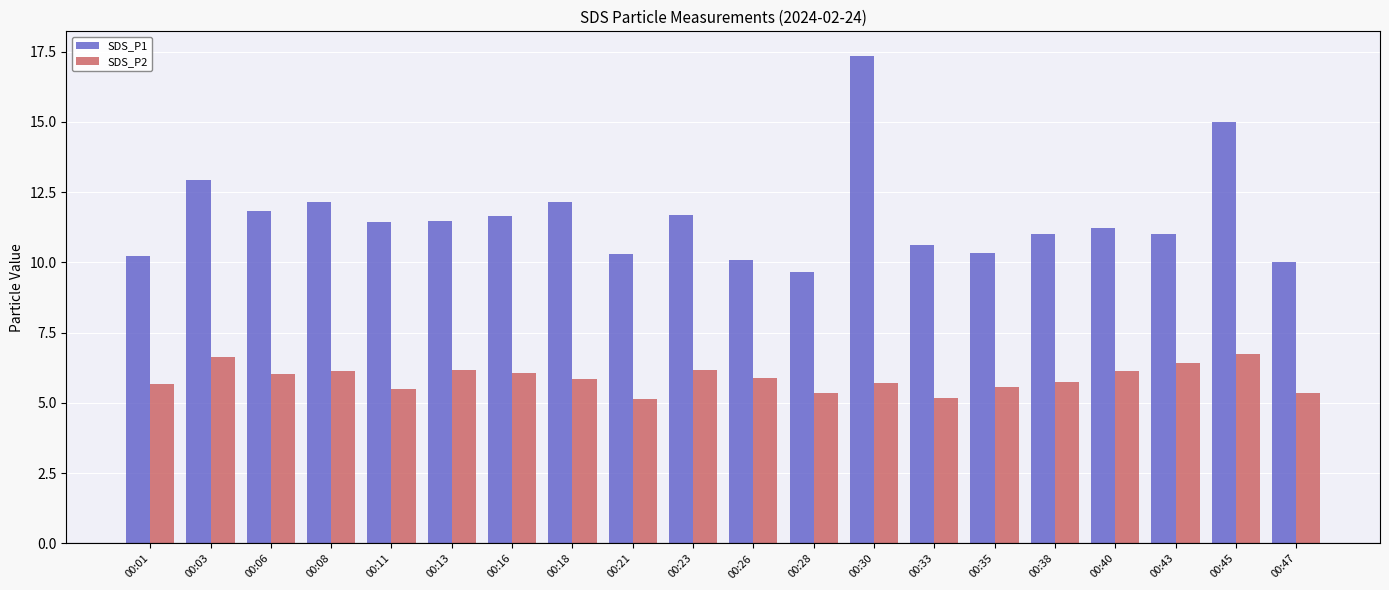

What is the spread (max minus min) of values at 00:06?

5.8